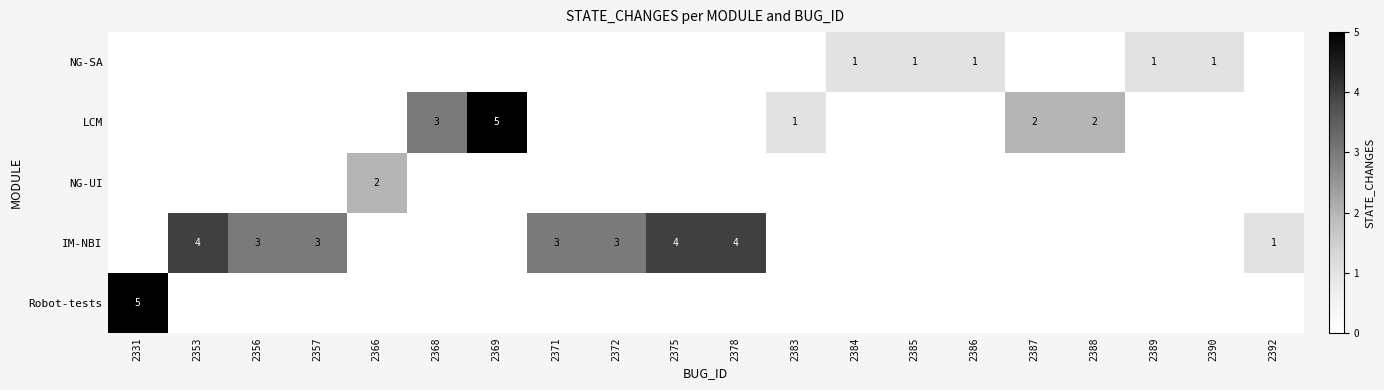

The value of Robot-tests at 2356 is 0. True or false?

True